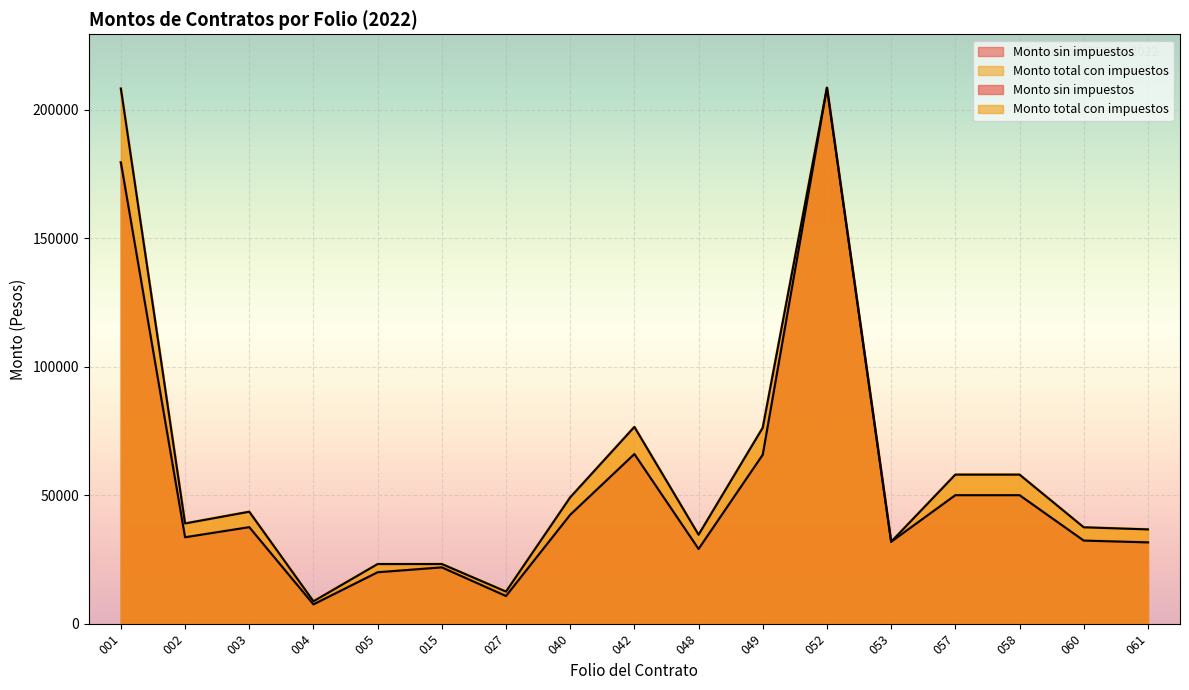

What is the average value of the Monto total con impuestos series?

60323.7